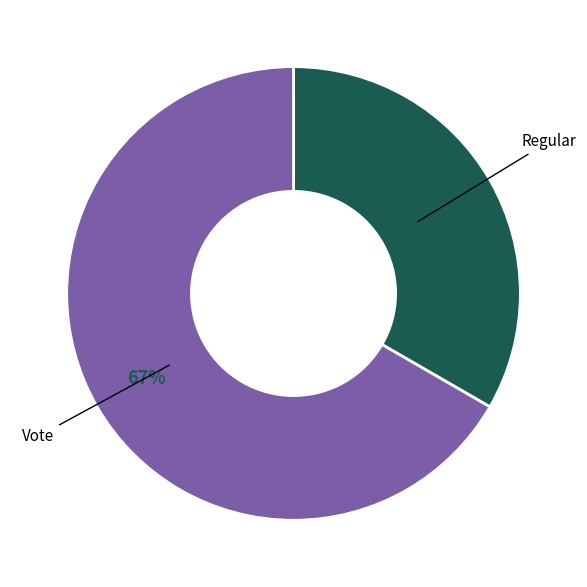

To the nearest percent, what is the average slice percentage?

50%